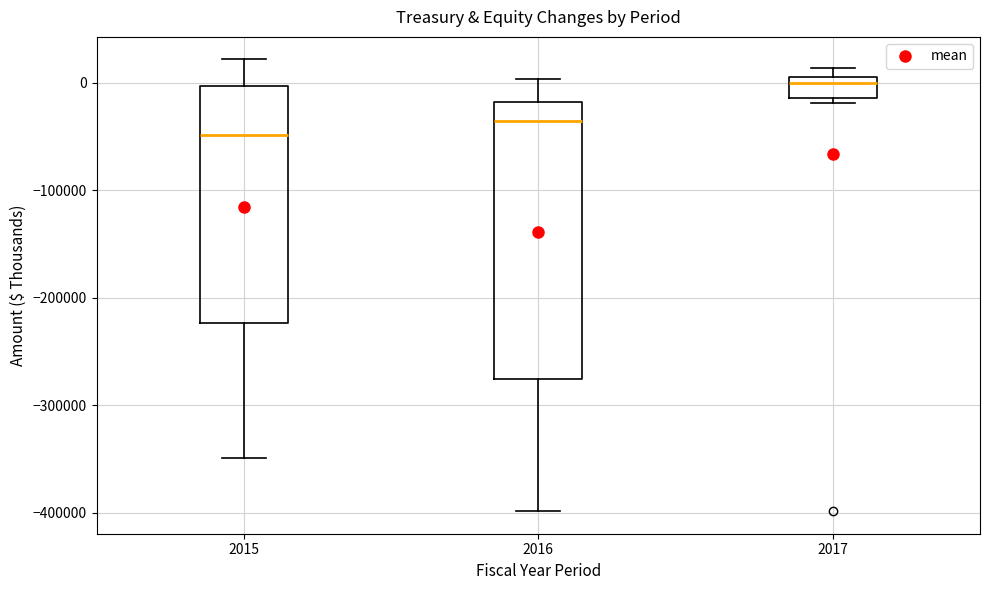

Where is the lower edge of the box at x = 2015 on the y-axis? The values are not printed on the chart, so give them approximately, as read against the axis.

-220000